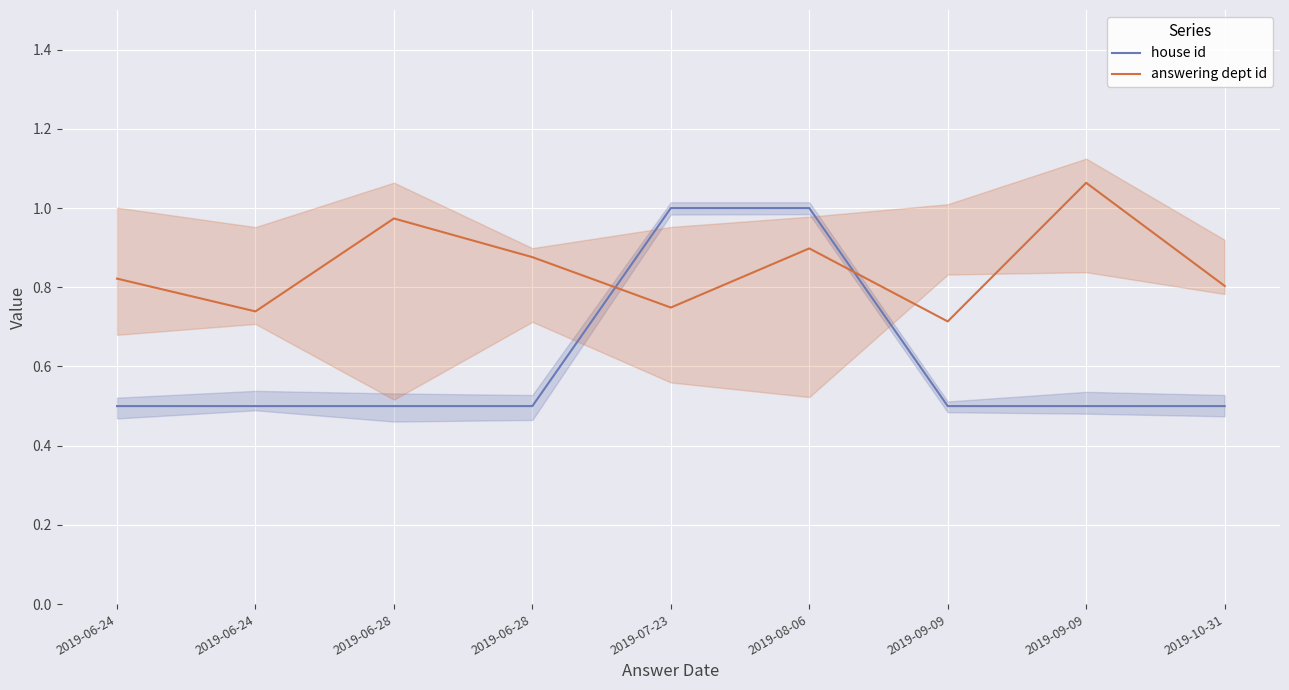

Between which two adjacent categories do house id and answering dept id first intersect?

2019-06-28 and 2019-07-23